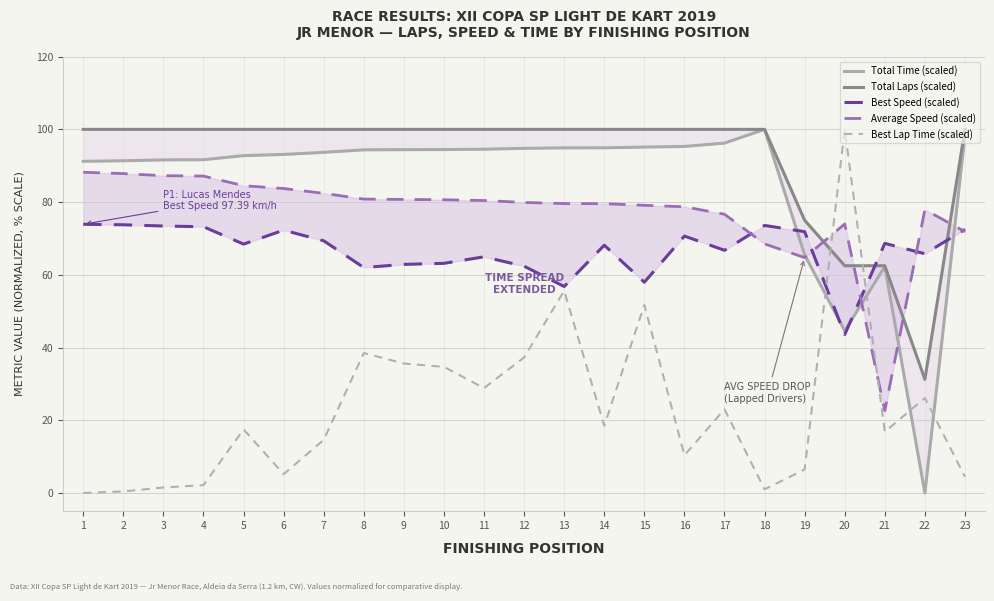

Reading left to right, list all the values displayed in this chart.

Total Time (scaled): 1=91.2	2=91.4	3=91.6	4=91.6	5=92.8	6=93.1	7=93.7	8=94.4	9=94.4	10=94.5	11=94.5	12=94.8	13=94.9	14=94.9	15=95.1	16=95.3	17=96.2	18=100.0	19=65.5	20=44.6	21=62.3	22=0.0	23=98.4
Total Laps (scaled): 1=100.0	2=100.0	3=100.0	4=100.0	5=100.0	6=100.0	7=100.0	8=100.0	9=100.0	10=100.0	11=100.0	12=100.0	13=100.0	14=100.0	15=100.0	16=100.0	17=100.0	18=100.0	19=75.0	20=62.5	21=62.5	22=31.2	23=100.0
Best Speed (scaled): 1=73.9	2=73.8	3=73.4	4=73.2	5=68.4	6=72.3	7=69.4	8=62.0	9=62.9	10=63.2	11=65.0	12=62.4	13=56.8	14=68.1	15=58.0	16=70.7	17=66.7	18=73.6	19=71.9	20=43.6	21=68.6	22=65.8	23=72.5
Average Speed (scaled): 1=88.2	2=87.8	3=87.3	4=87.2	5=84.5	6=83.7	7=82.4	8=80.8	9=80.7	10=80.6	11=80.4	12=79.9	13=79.6	14=79.6	15=79.1	16=78.7	17=76.7	18=68.5	19=64.7	20=74.0	21=22.6	22=77.9	23=71.9
Best Lap Time (scaled): 1=0.0	2=0.4	3=1.5	4=2.2	5=17.5	6=5.2	7=14.6	8=38.5	9=35.6	10=34.7	11=28.8	12=37.3	13=55.6	14=18.5	15=51.7	16=10.4	17=23.0	18=1.0	19=6.5	20=100.0	21=16.8	22=26.1	23=4.5